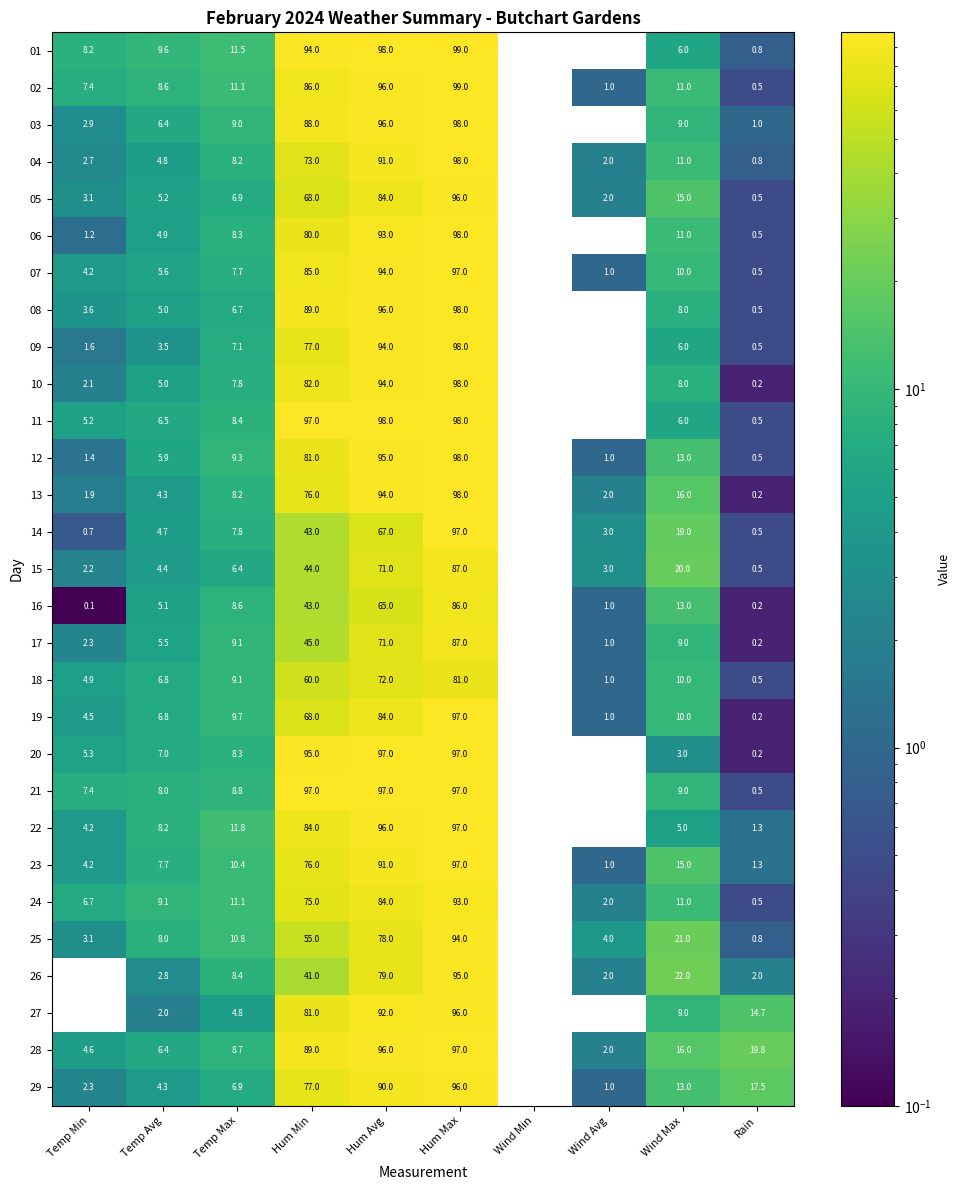

Which series has the largest total across all categories?

28